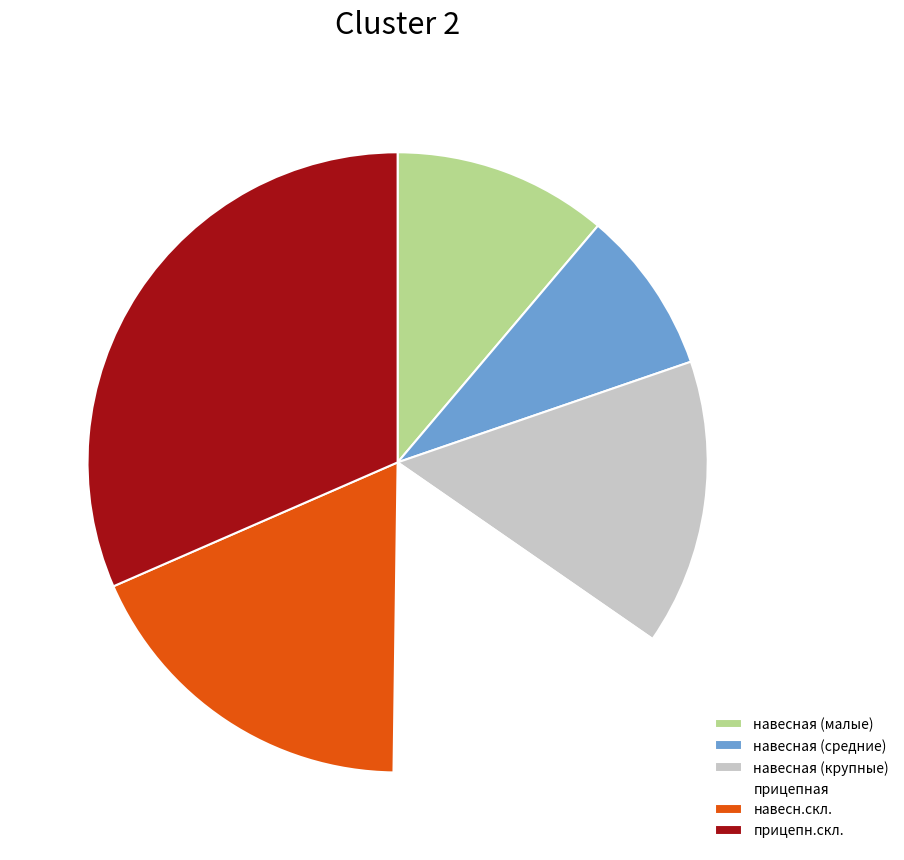

Combined, do навесная (крупные) and навесная (малые) account for over 50%?

No